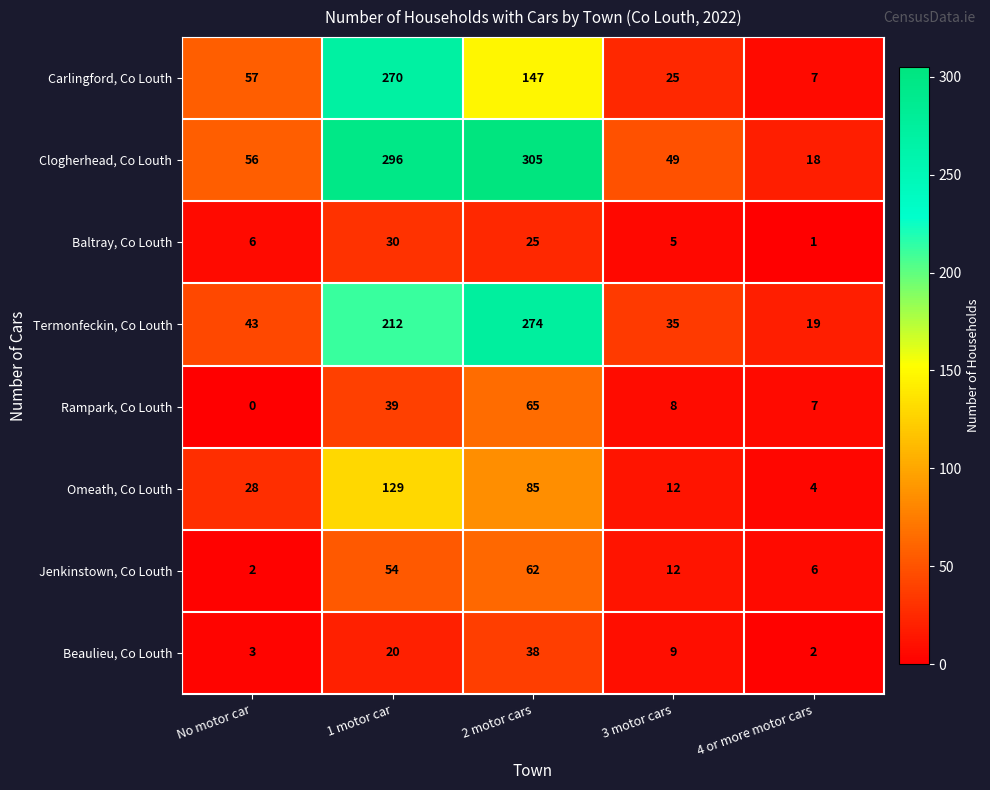

What is the sum of the Jenkinstown, Co Louth values at 1 motor car and 4 or more motor cars?

60